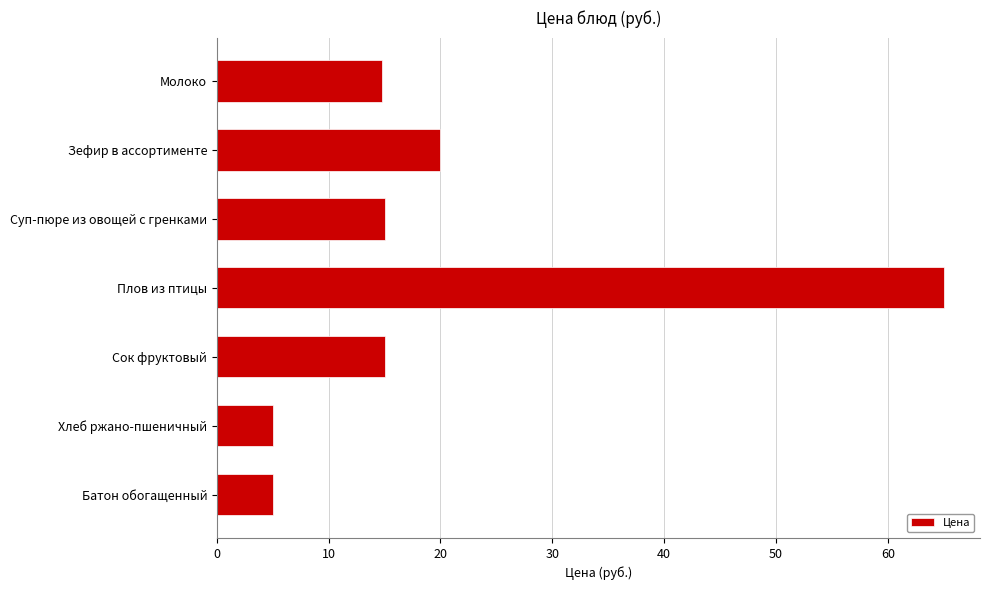

At which category does the chart reach its peak across all series?

Плов из птицы